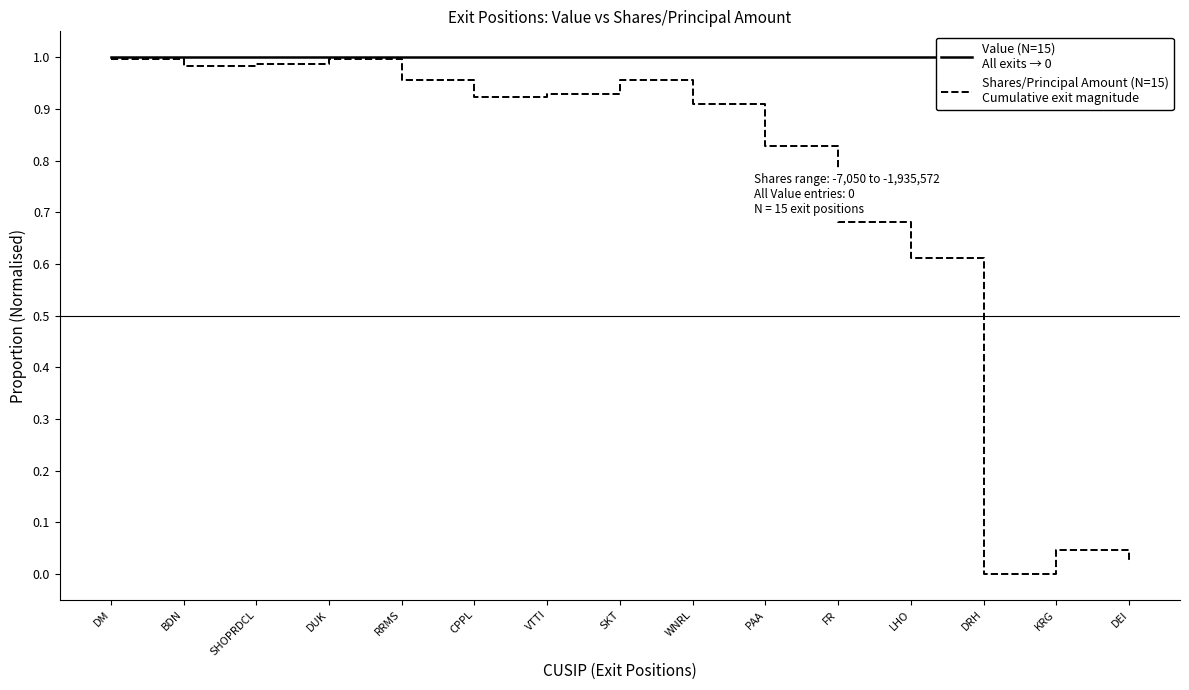

What is the difference between the maximum and minimum values in the Shares/Principal Amount (N=15)
Cumulative exit magnitude series?

1.0